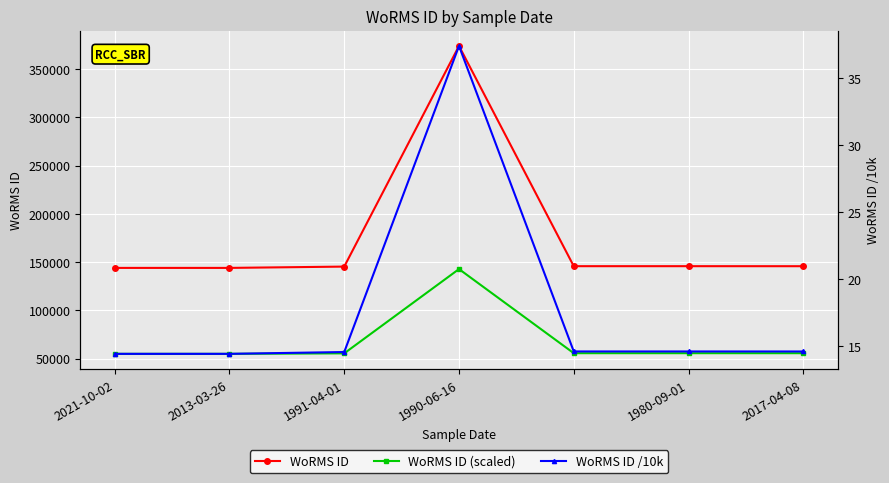

What is the difference between the second highest and minimum values in the WoRMS ID /10k series?

0.2